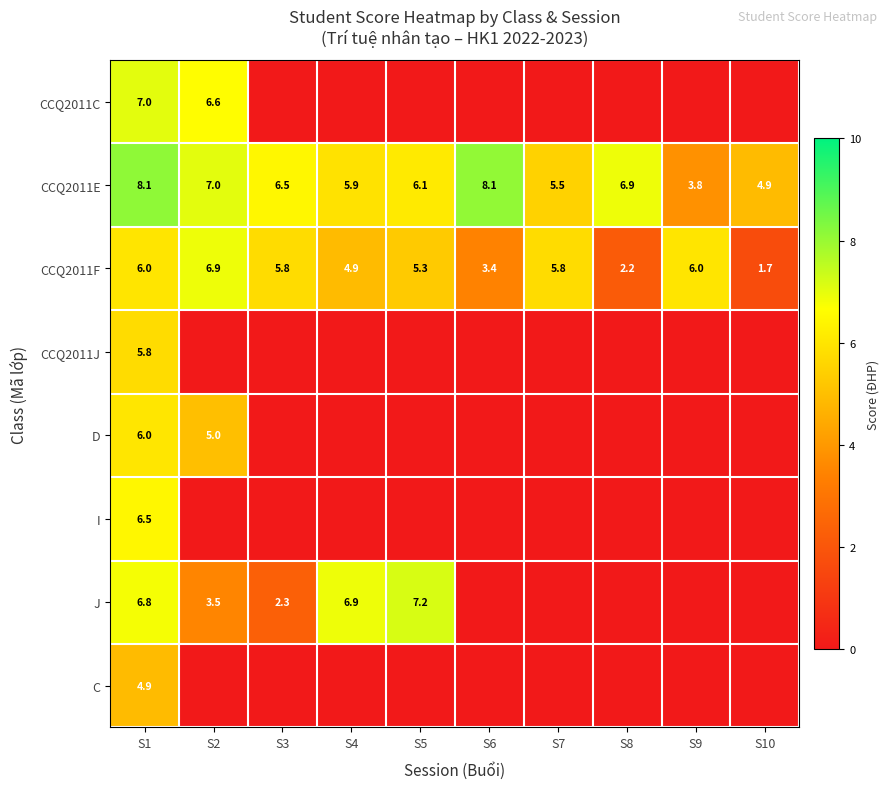

What is the difference between the maximum and minimum values in the CCQ2011E series?

4.3